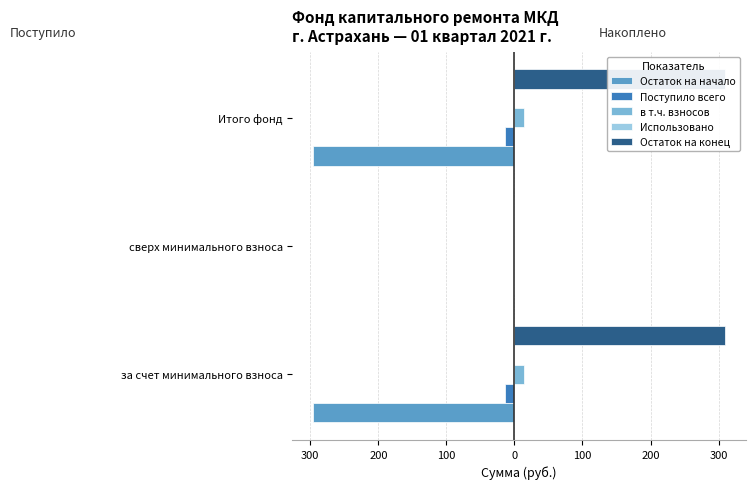

Is the value of Поступило всего at 300 greater than the value of Остаток на конец at 400?

No